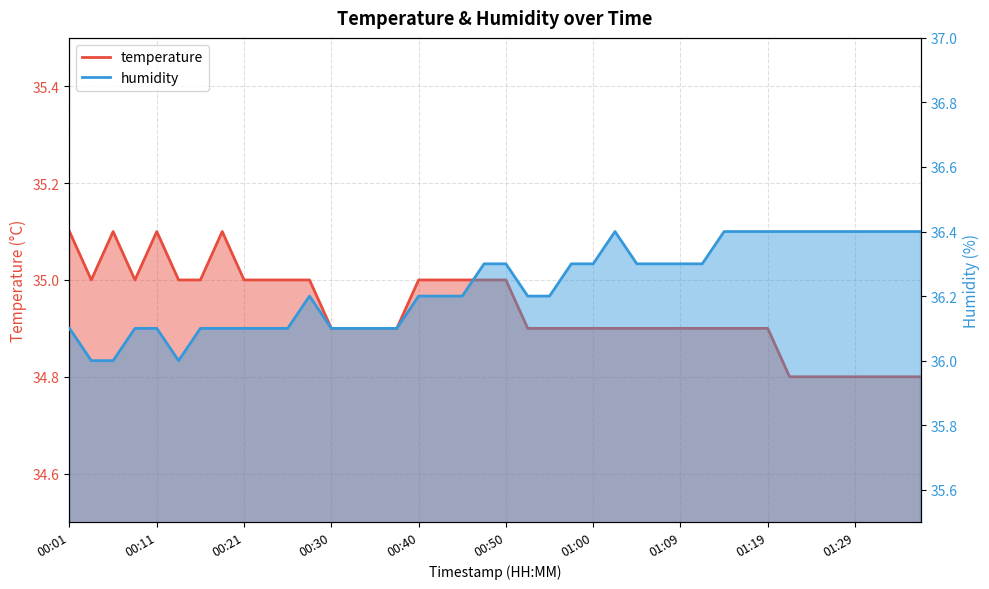

What is the difference between the highest and lowest values at 01:05?

1.4